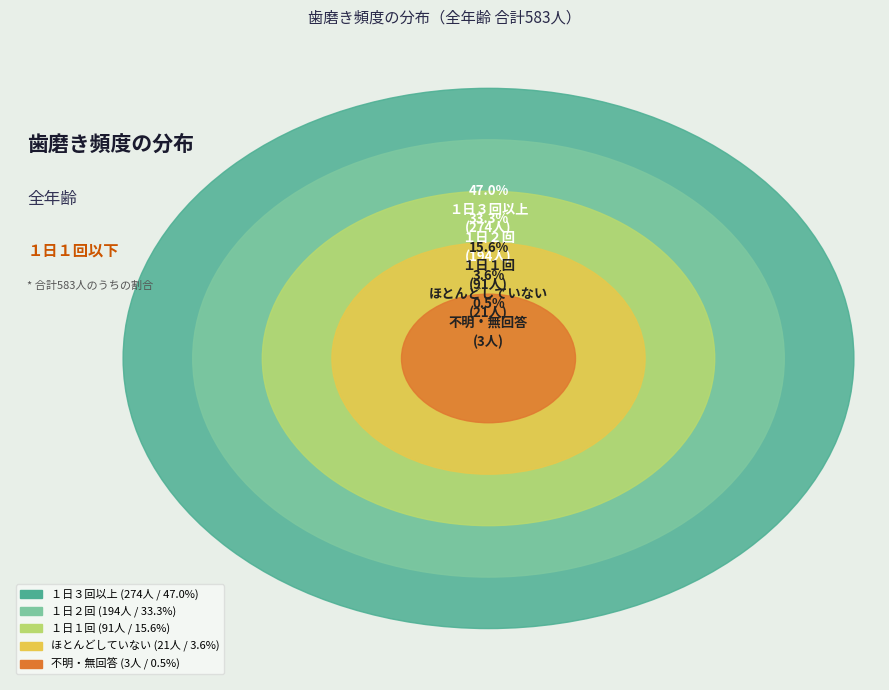

To the nearest percent, what is the average slice percentage?

20%